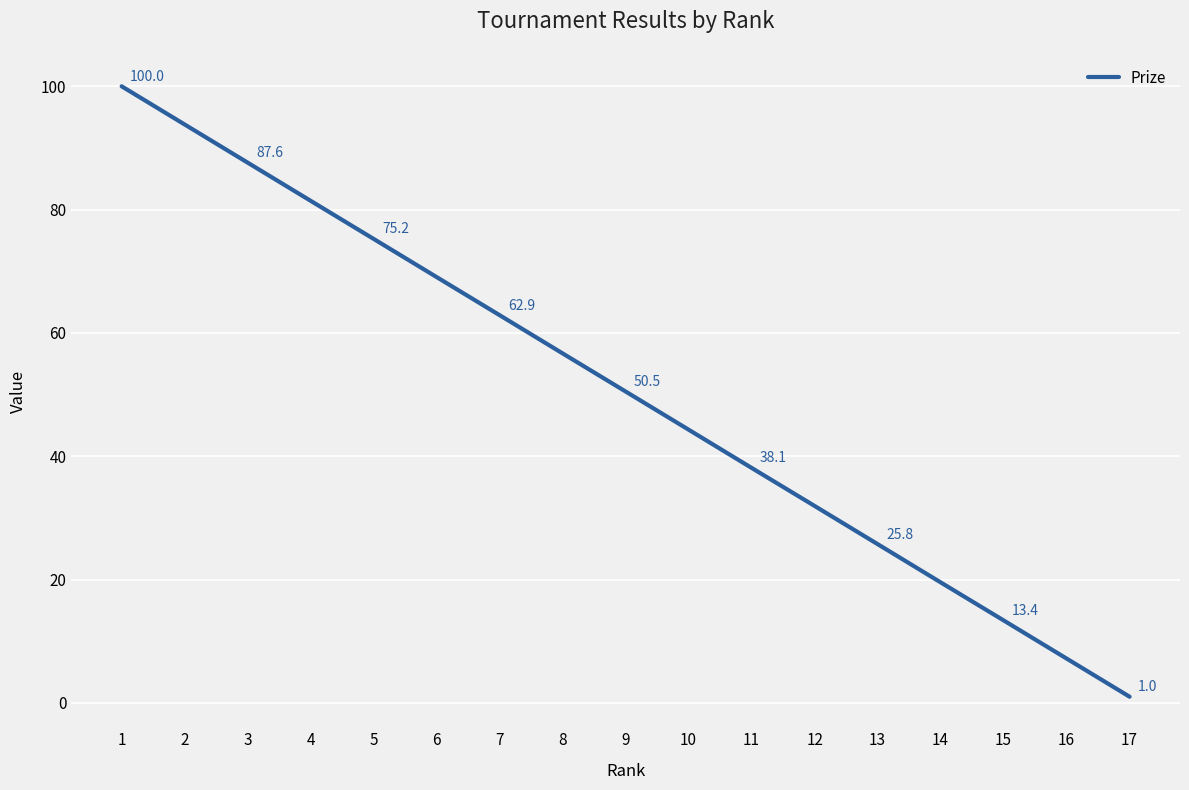

Does the chart display data point markers on the line(s)?

No